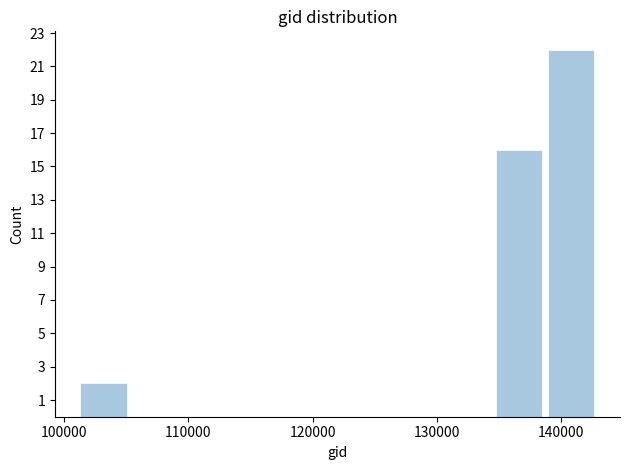

How tall is the bar that spans 139000 to 143000 on the x-axis? Neither the bar edges nor the heights are printed on the chart, so give them approximately, as read against the axes.

22